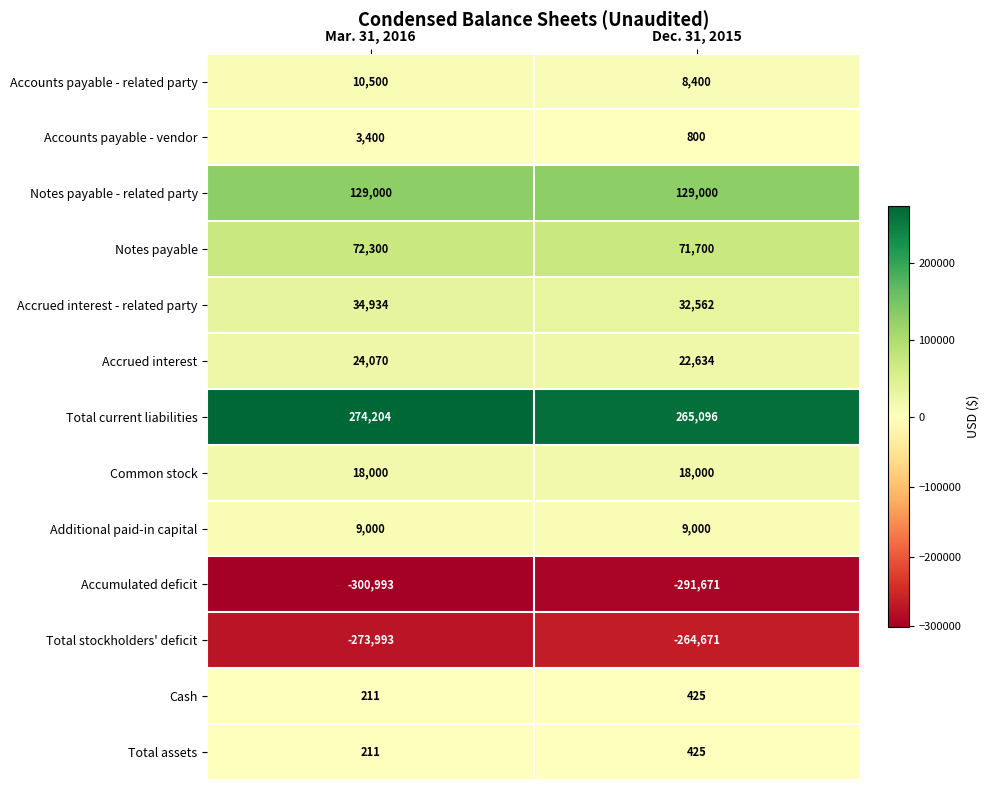

Count the number of categories in the chart.

2